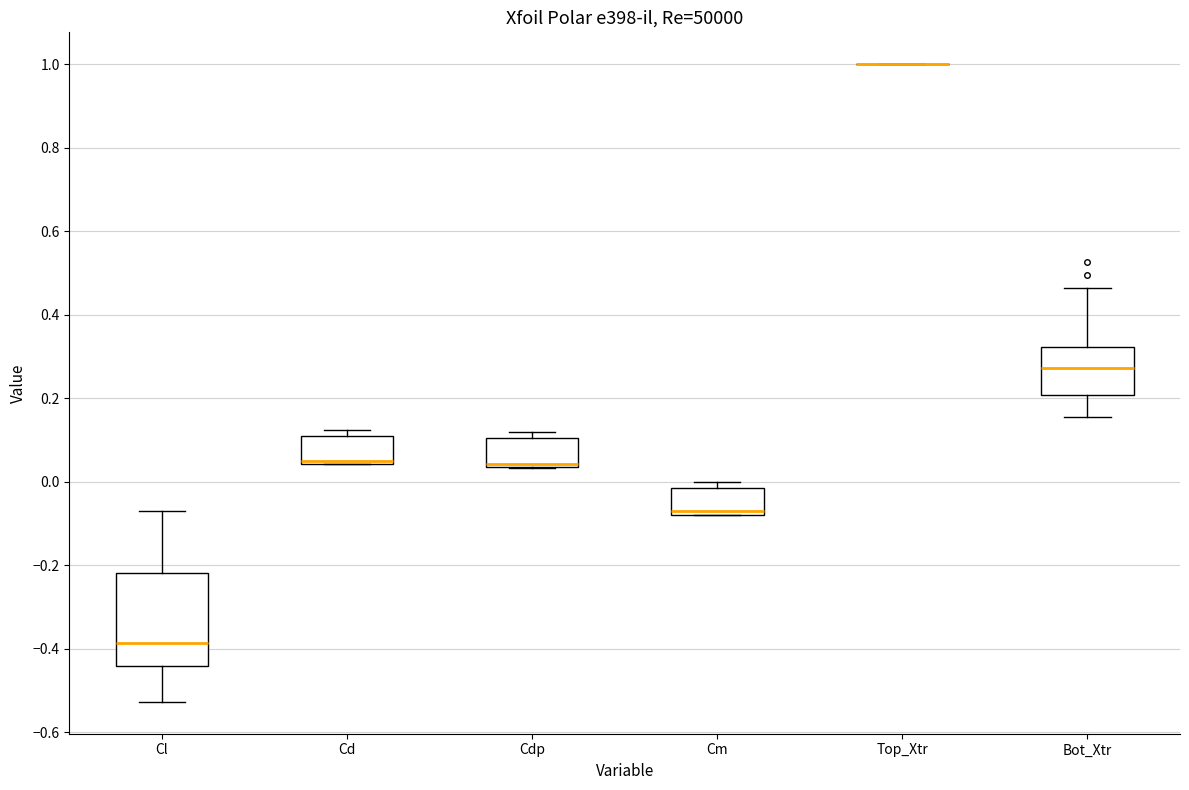

Where is the upper edge of the box for Cm on the y-axis? The values are not printed on the chart, so give them approximately, as read against the axis.

-0.02